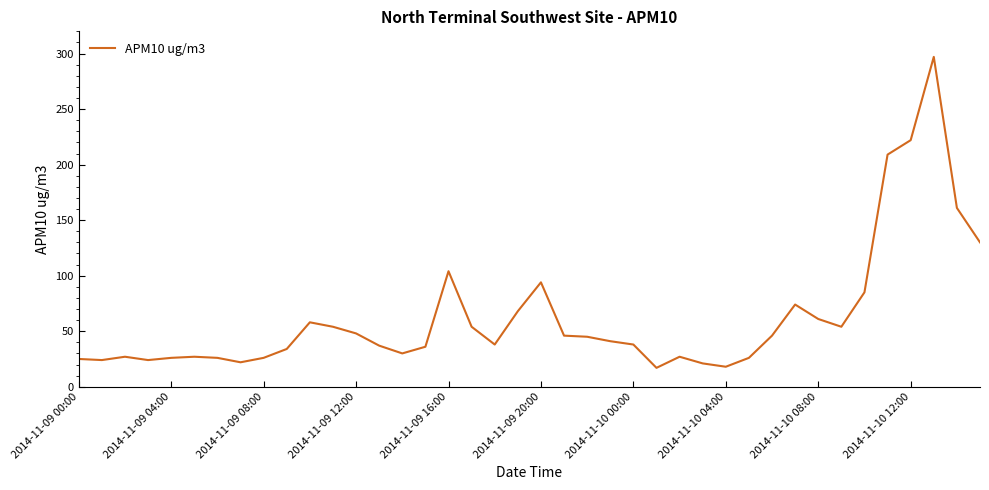

What is the minimum value shown in the chart?

17